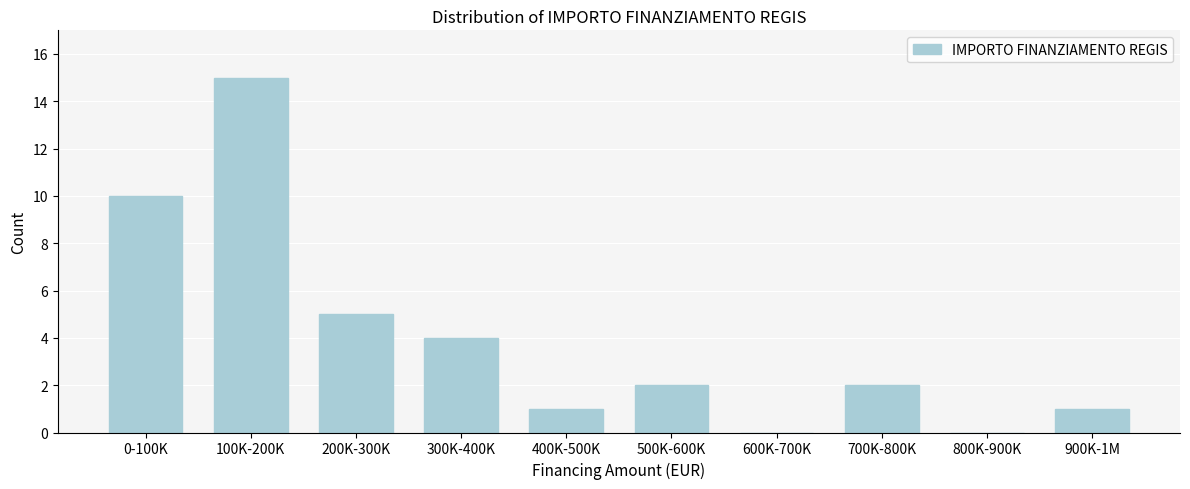

Reading left to right, transcribe all the data shown in this chart.

0-100K=10	100K-200K=15	200K-300K=5	300K-400K=4	400K-500K=1	500K-600K=2	600K-700K=0	700K-800K=2	800K-900K=0	900K-1M=1